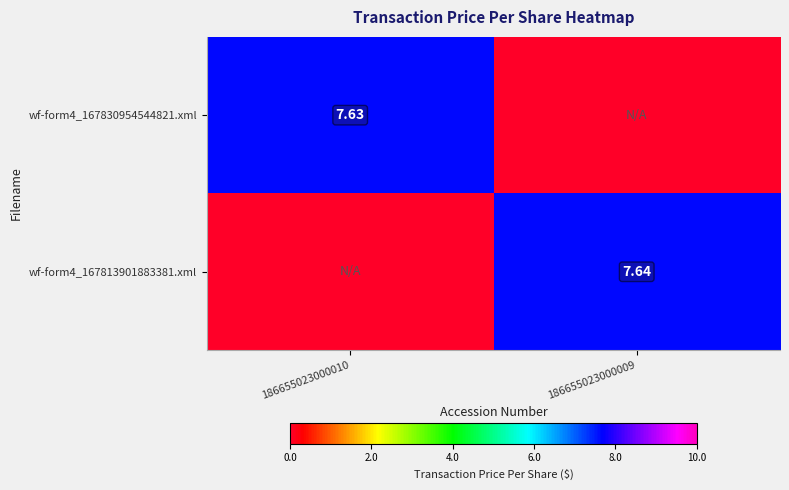

Is the value of wf-form4_167830954544821.xml at 186655023000010 greater than the value of wf-form4_167813901883381.xml at 186655023000009?

No